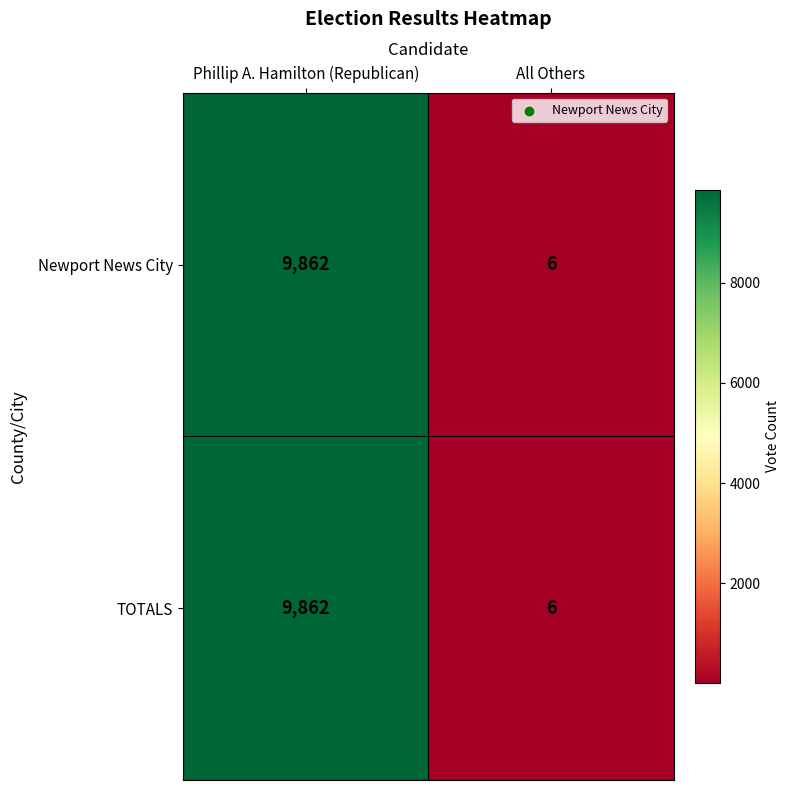

Rank the categories by Newport News City value from lowest to highest.

All Others, Phillip A. Hamilton (Republican)